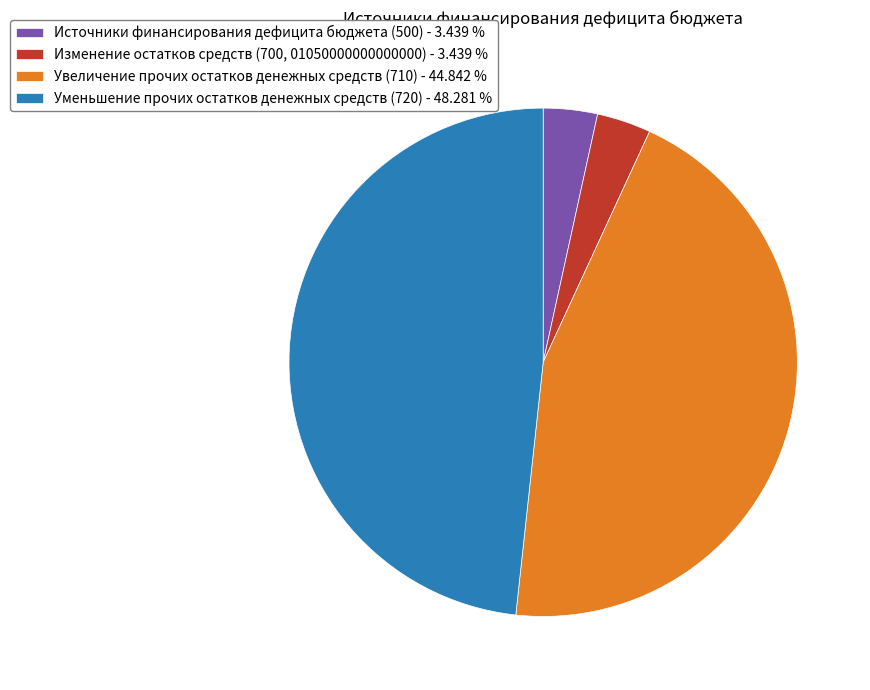

Which category has the biggest portion of the pie?

Уменьшение прочих остатков денежных средств (720) - 48.281 %